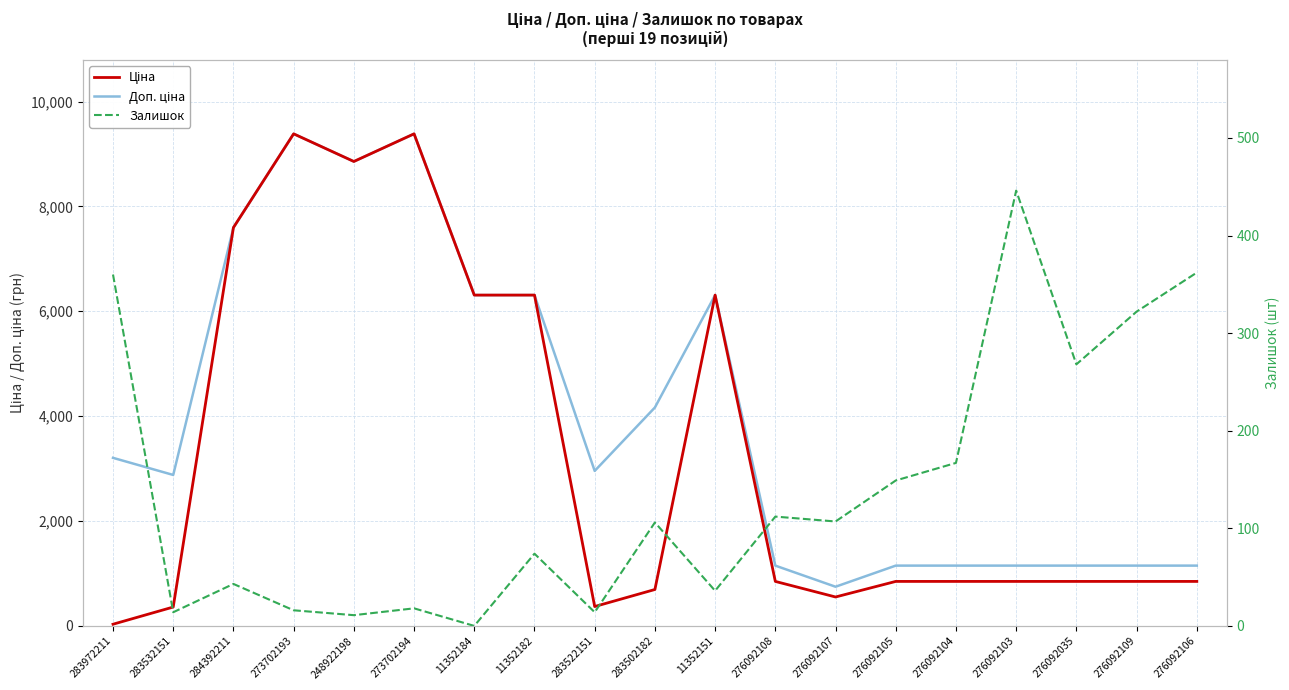

At which category is the sum across all series the highest?

273702194